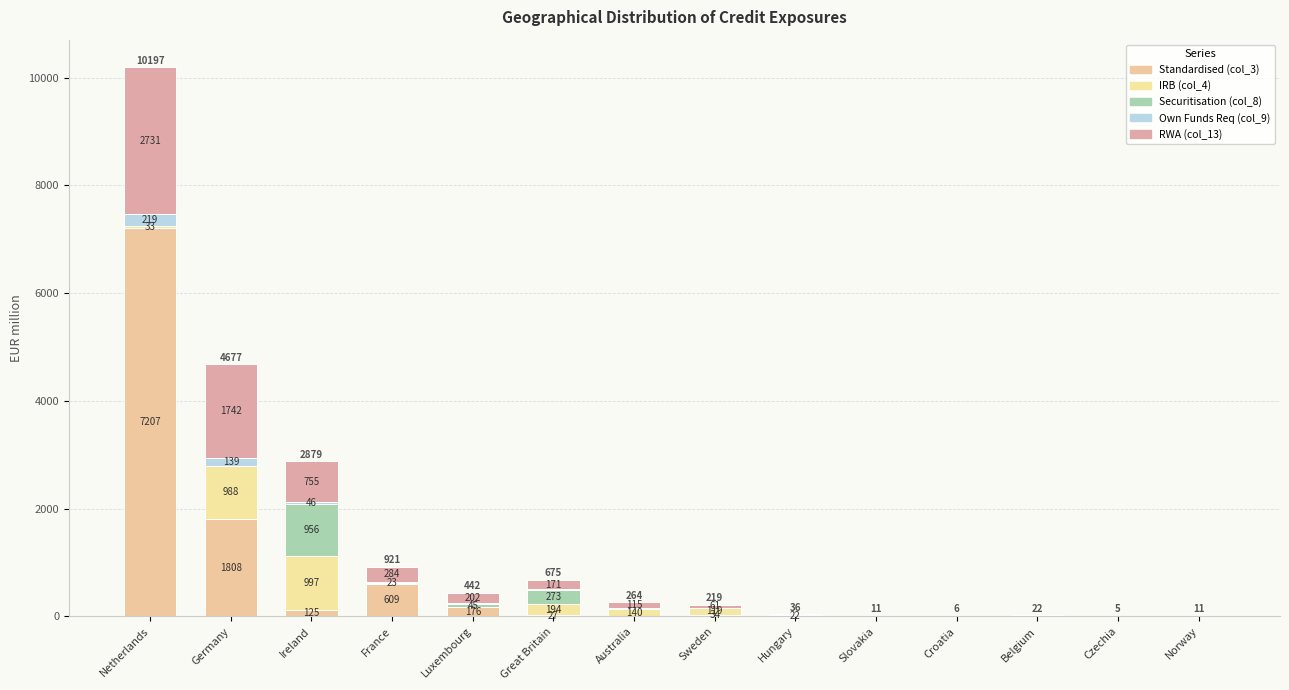

The value of Securitisation (col_8) at Netherlands is 7. True or false?

True